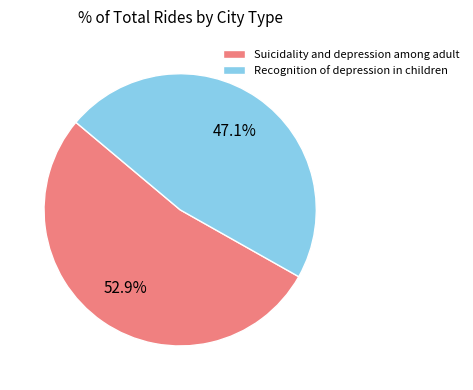

How many slices are in this pie chart?

2